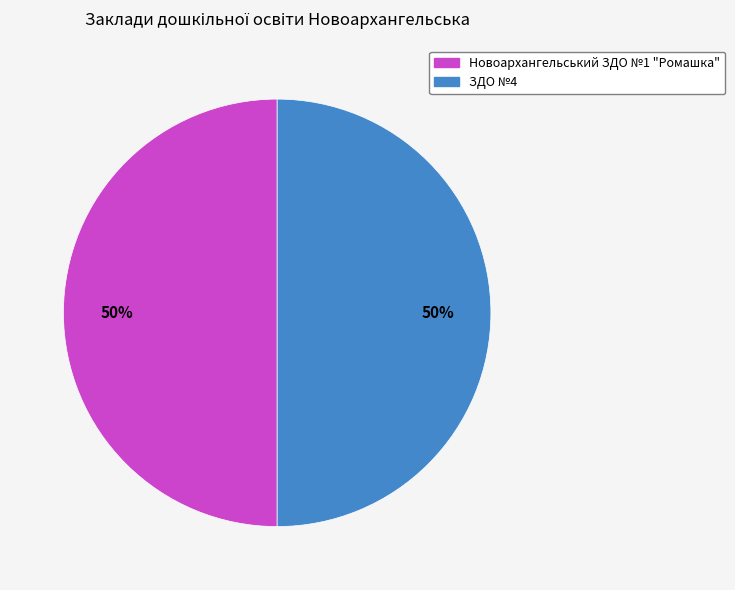

True or false: ЗДО №4 accounts for 50% of the total.

True